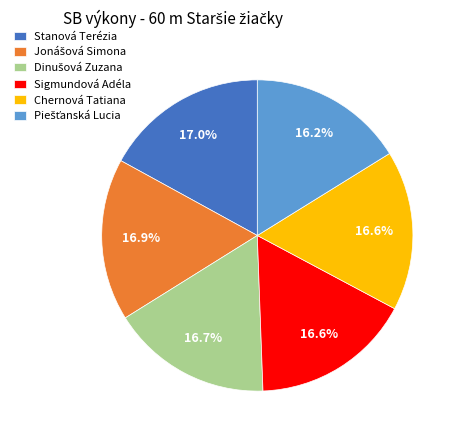

Does any single category account for the majority?

No